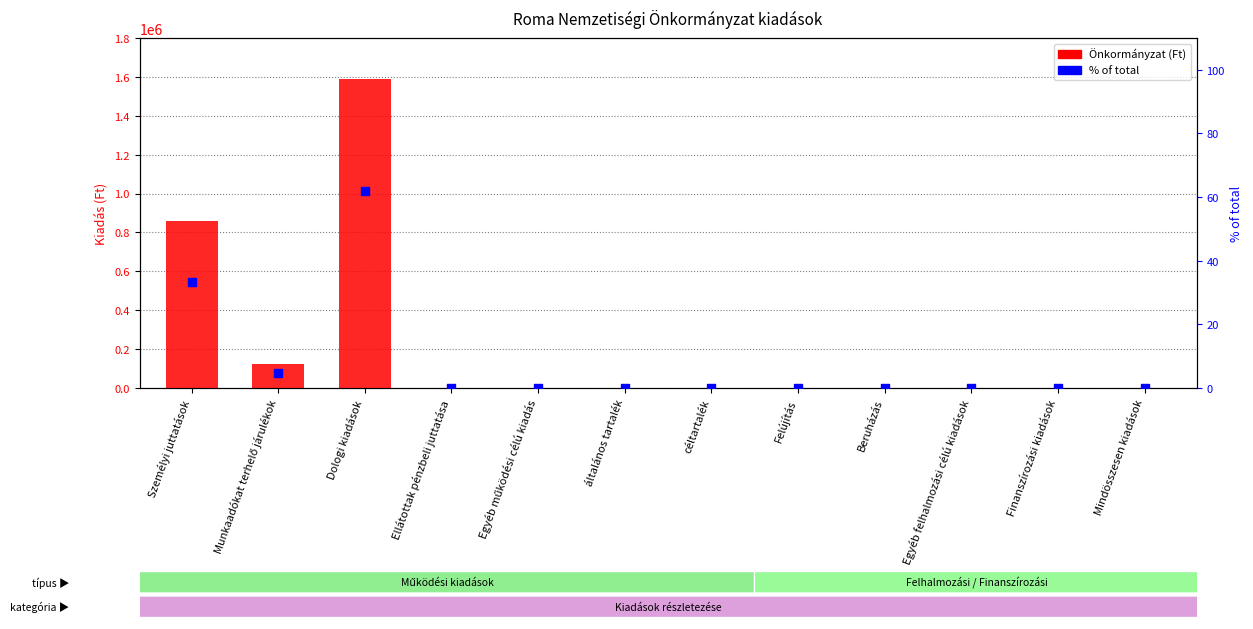

What are all the series names shown in the legend?

Önkormányzat (Ft), % of total